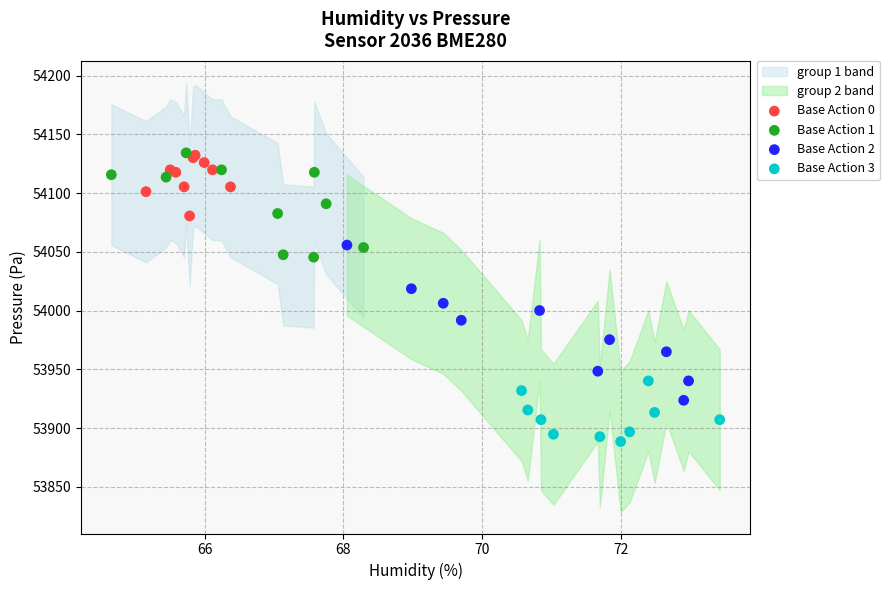

Which series reaches the minimum Y coordinate?

Base Action 3